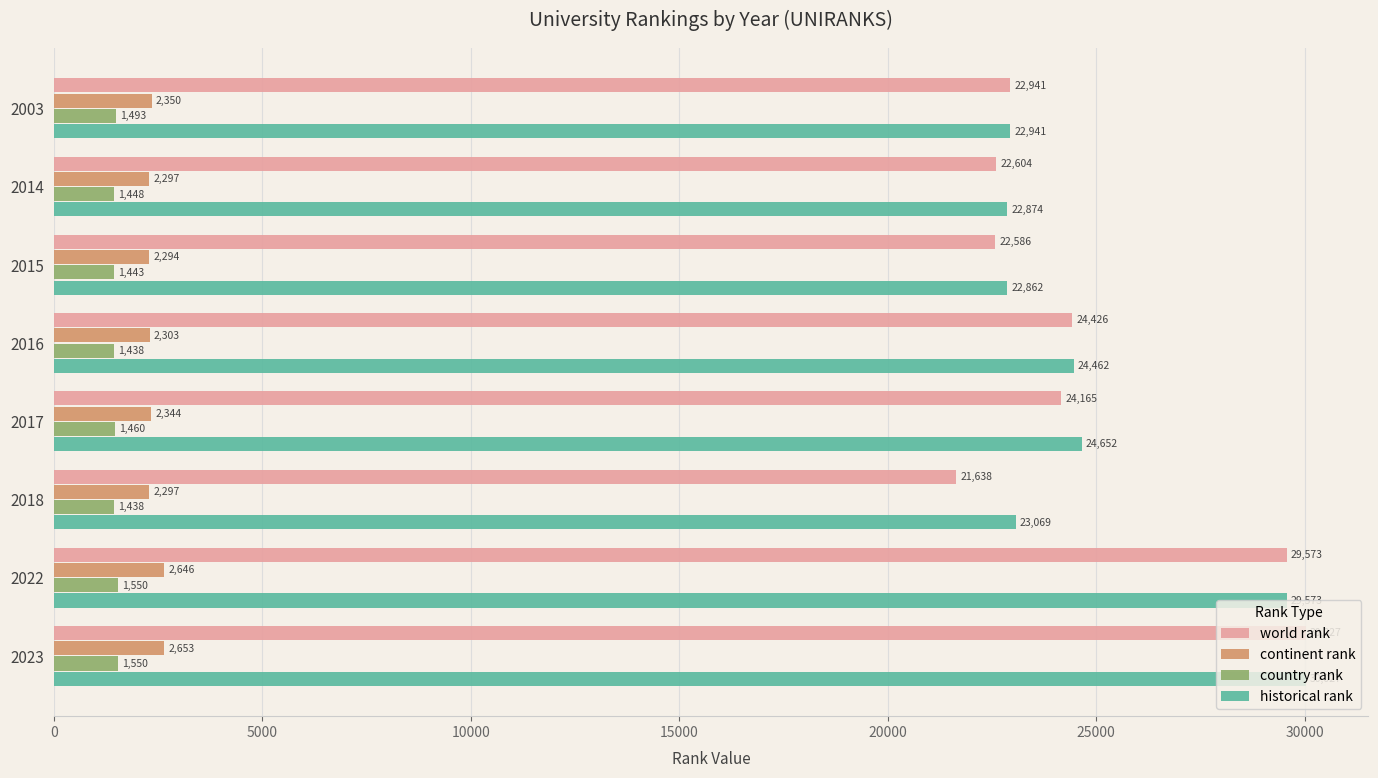

Is it true that continent rank equals 1079.3 at 2018?

False